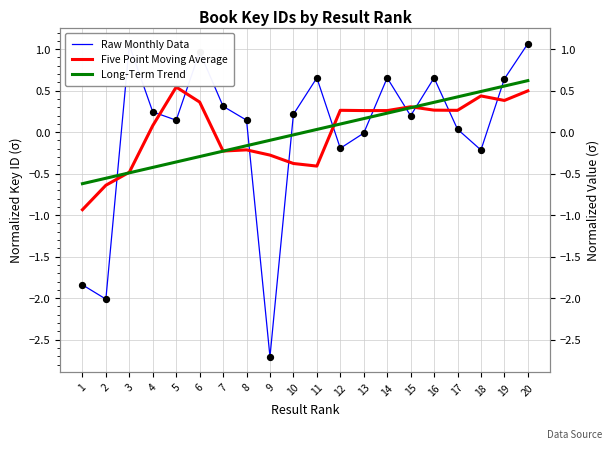

What are all the series names shown in the legend?

Raw Monthly Data, Five Point Moving Average, Long-Term Trend